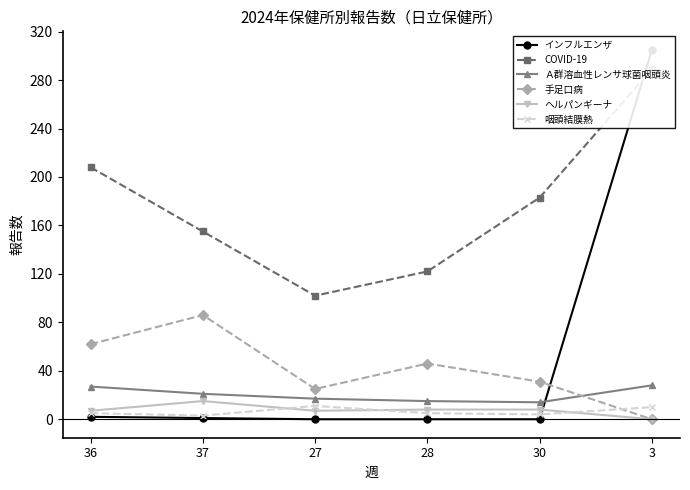

Reading right to left, list all the values displayed in this chart.

インフルエンザ: 305	0	0	0	1	2
COVID-19: 289	183	122	102	155	208
Ａ群溶血性レンサ球菌咽頭炎: 28	14	15	17	21	27
手足口病: 0	31	46	25	86	62
ヘルパンギーナ: 0	8	8	7	15	7
咽頭結膜熱: 10	4	5	11	3	5